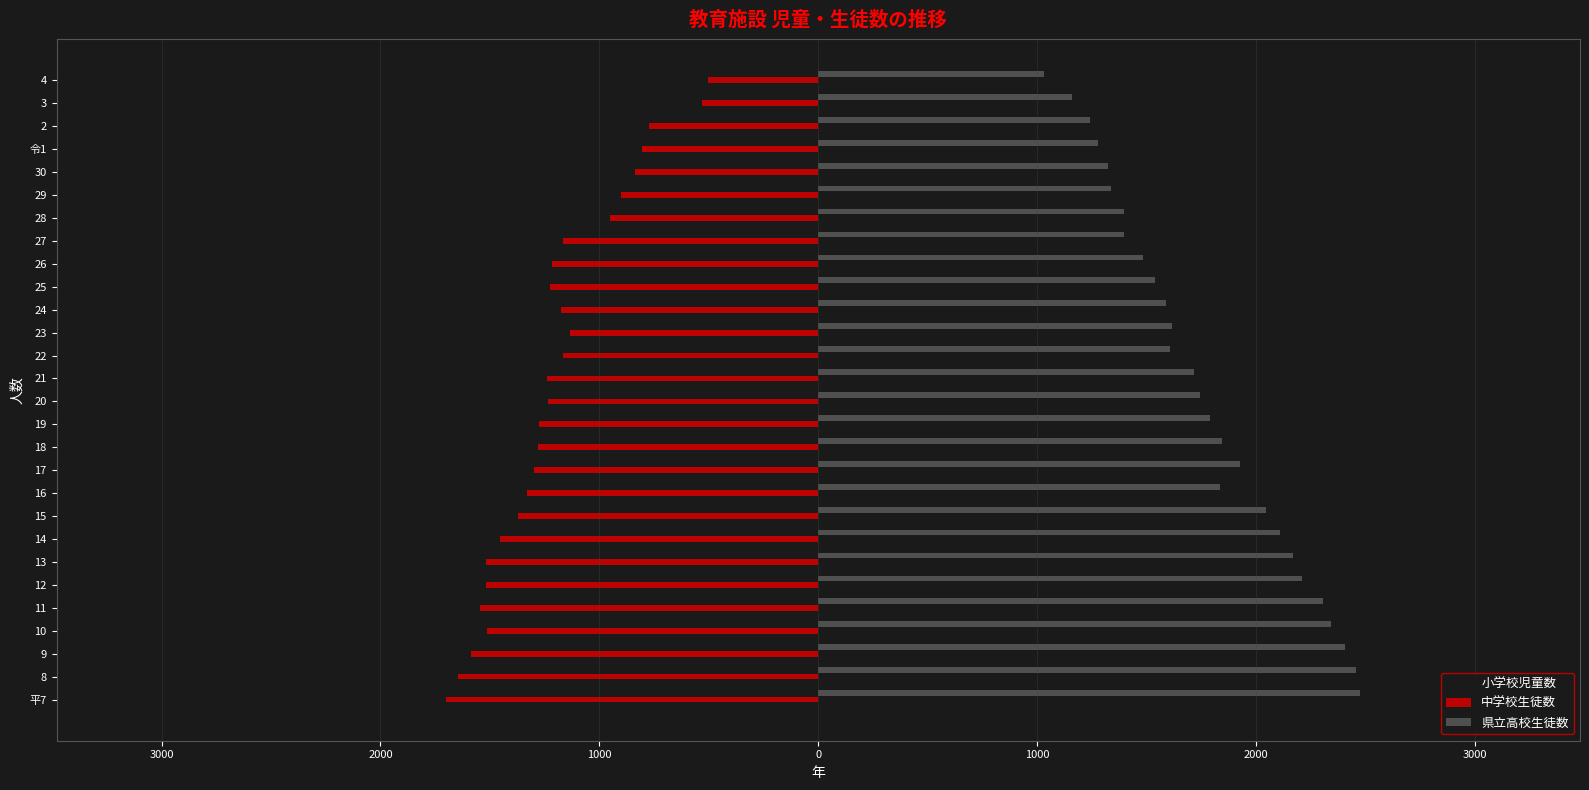

What are all the series names shown in the legend?

小学校児童数, 中学校生徒数, 県立高校生徒数